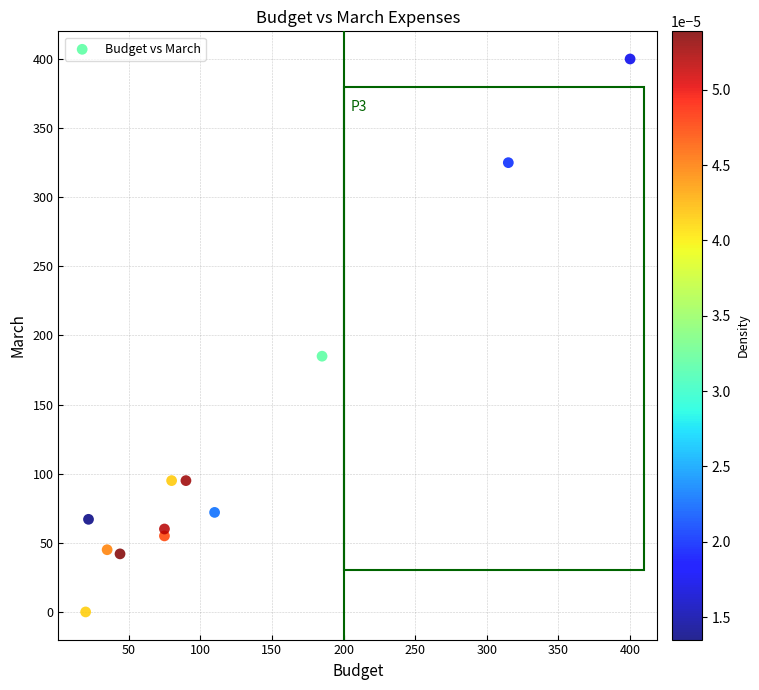

What Y value in the scatter plot is closest to 200?

185